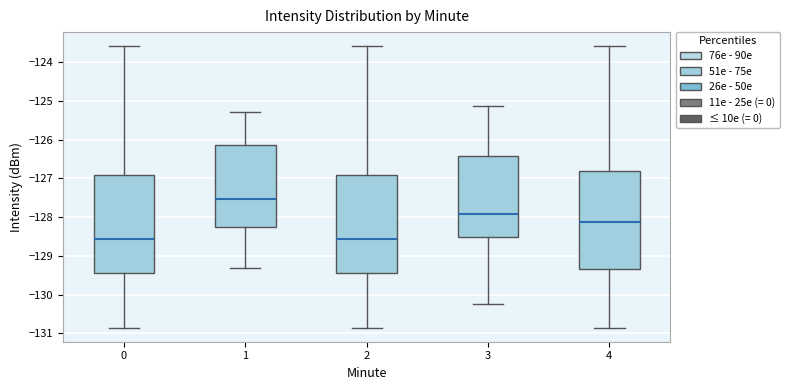

Reading left to right, transcribe this box plot: for each box, give where its median line is, the range the box spans, and where its two whiskers end, as read against the y-axis. The values are not printed on the chart, so give them approximately, as read against the axis.

0: median -128.6, box -129.4 to -126.9, whiskers -130.9 to -123.6
1: median -127.5, box -128.2 to -126.1, whiskers -129.3 to -125.3
2: median -128.6, box -129.4 to -126.9, whiskers -130.9 to -123.6
3: median -127.9, box -128.5 to -126.4, whiskers -130.2 to -125.1
4: median -128.1, box -129.3 to -126.8, whiskers -130.9 to -123.6